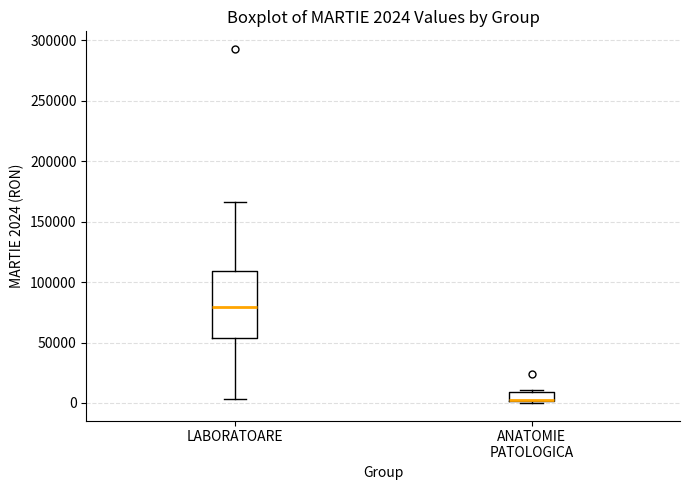

Which box is the tallest, from its lower edge to its upper edge?

LABORATOARE